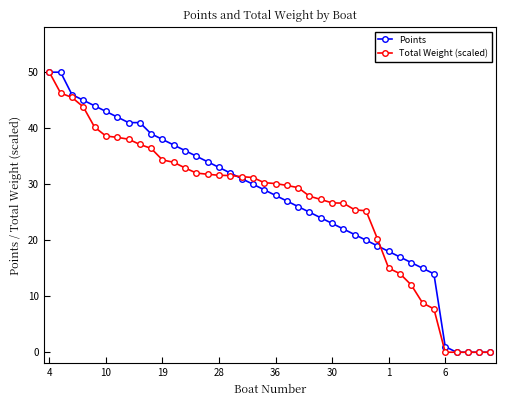

Rank the series by their average value, from lowest to highest.

Total Weight (scaled), Points